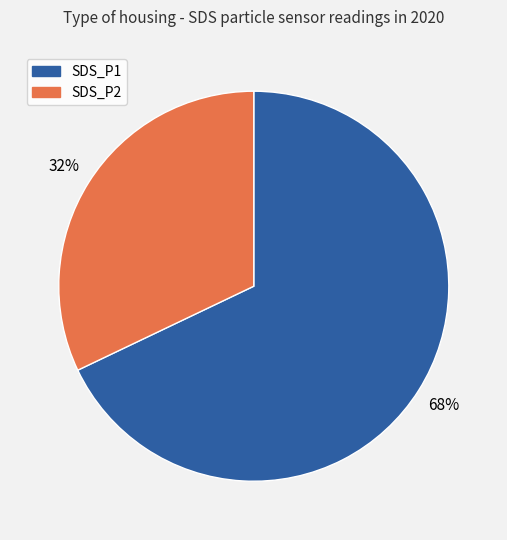

How many slices are in this pie chart?

2